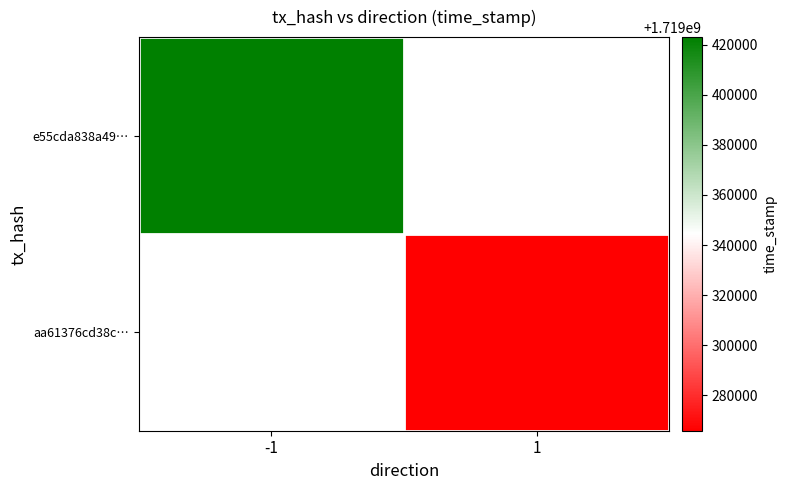

At how many categories does at least one series exceed 1719334828?

1